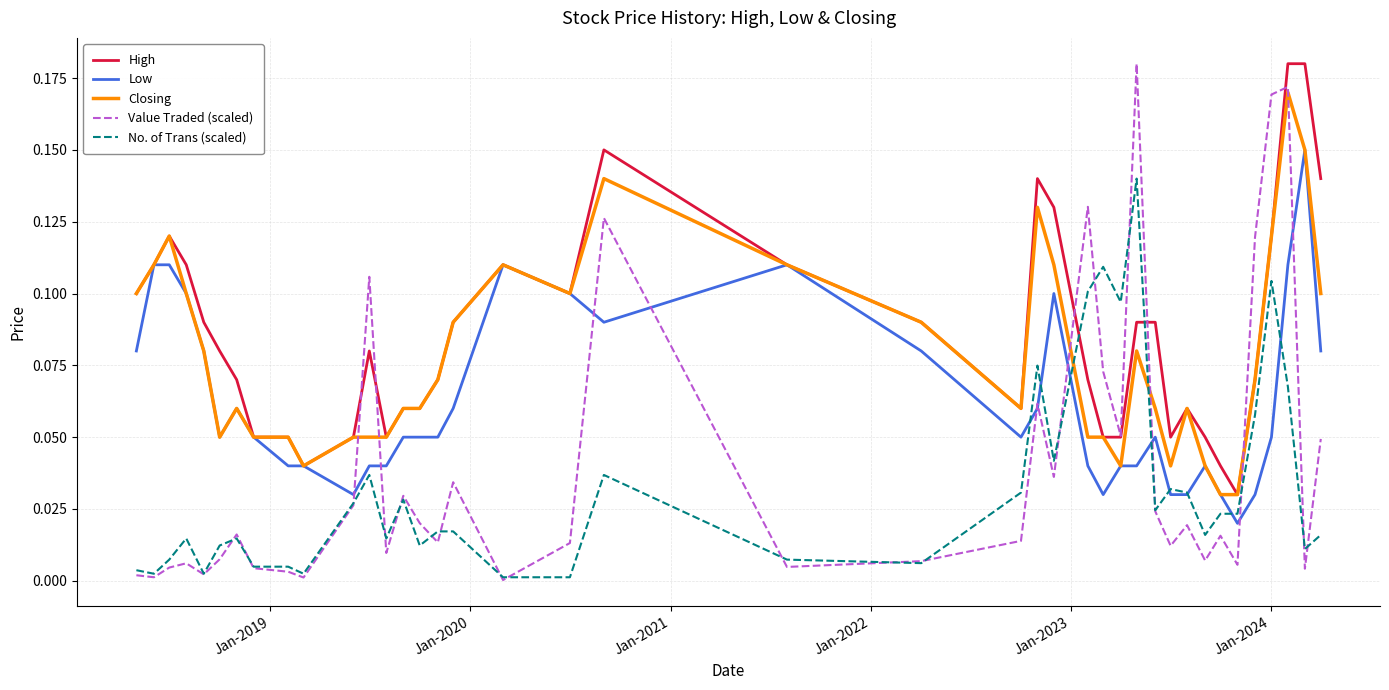

Which series has the widest spread of values?

Value Traded (scaled)